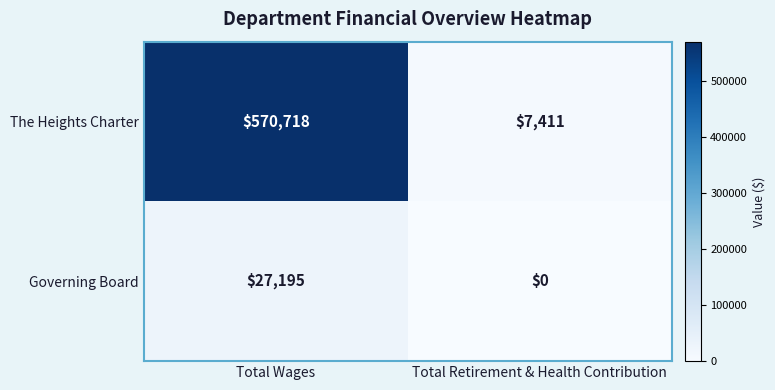

The Governing Board series shows 40858 at Total Wages. True or false?

False